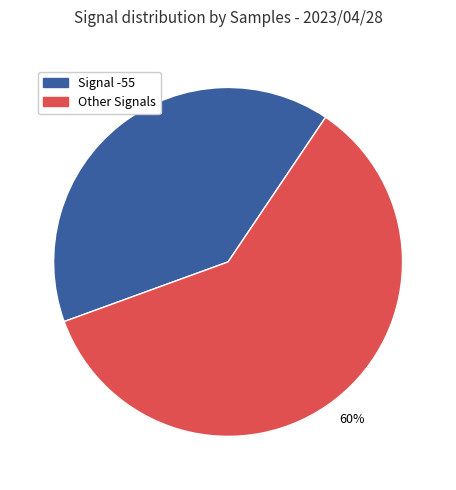

To the nearest percent, what is the difference between the largest and smallest slice percentages?

20%